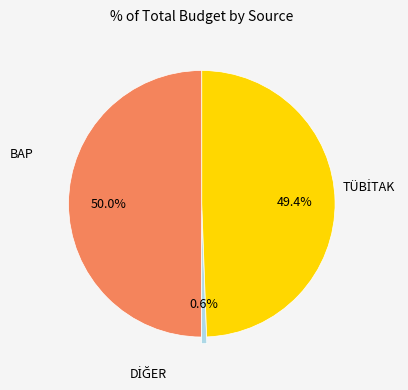

How many segments does this pie chart have?

3